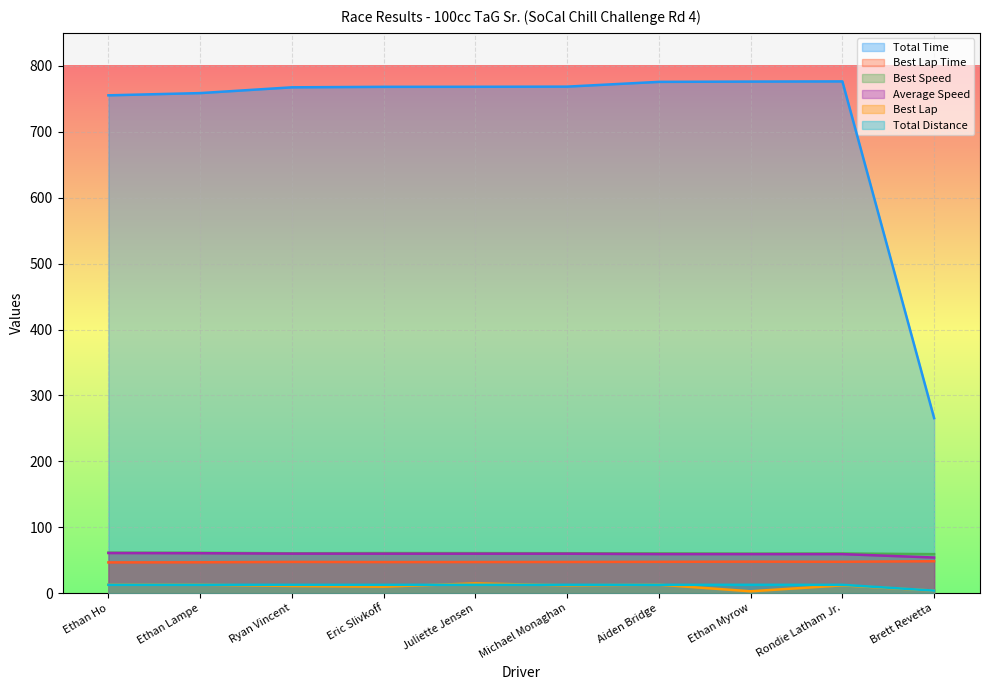

How many lines are shown in the chart?

6